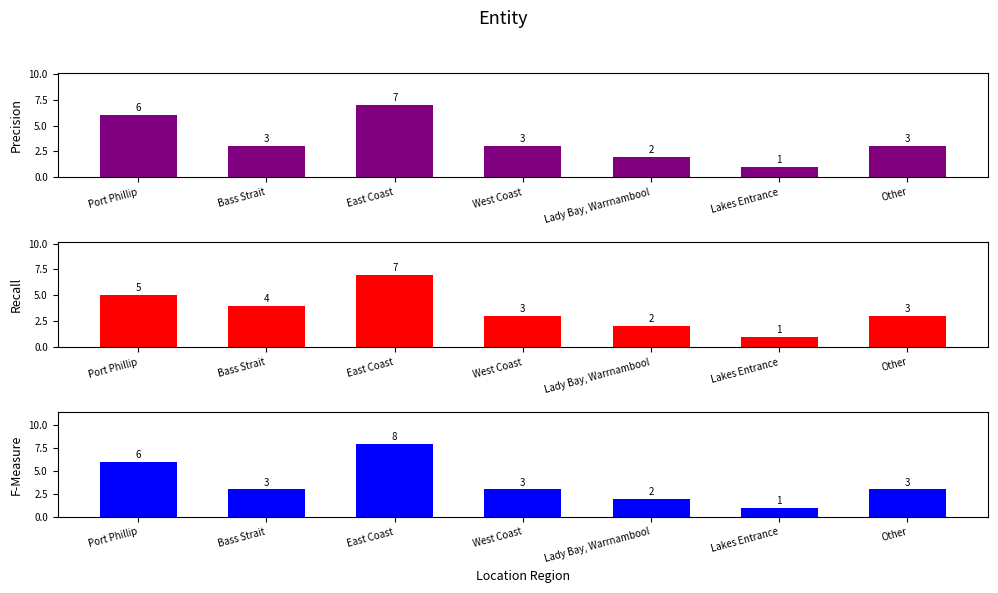

Count the number of data series in this chart.

3